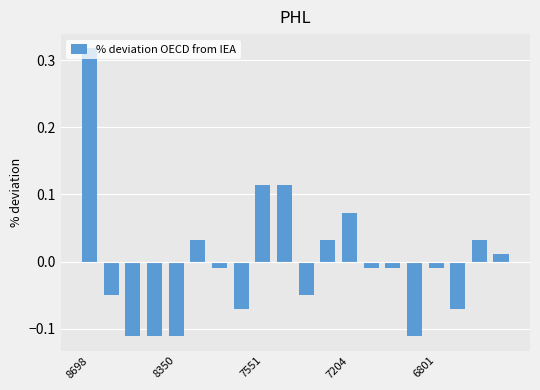

What is the difference between the maximum and second lowest values?

0.4